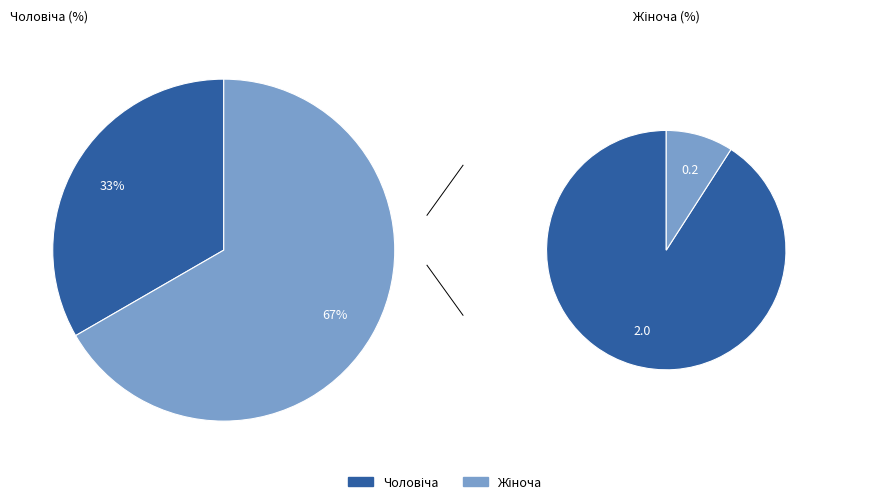

To the nearest percent, what is the average slice percentage?

50%